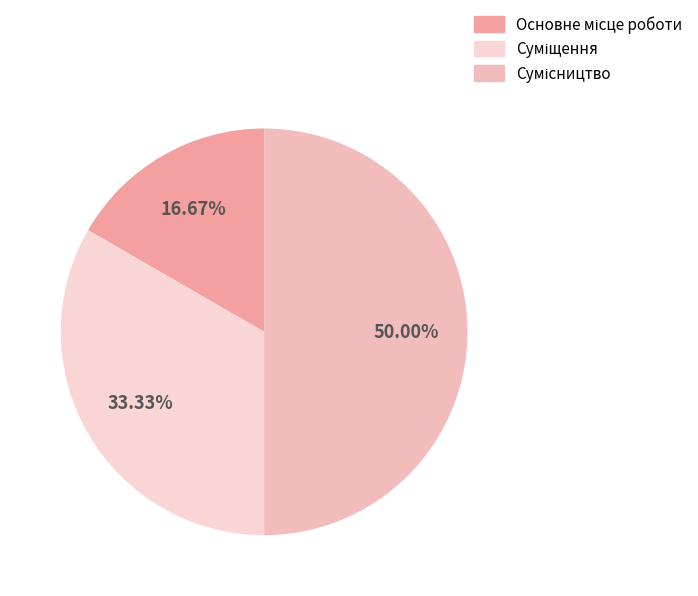

Count the number of slices in the pie.

3